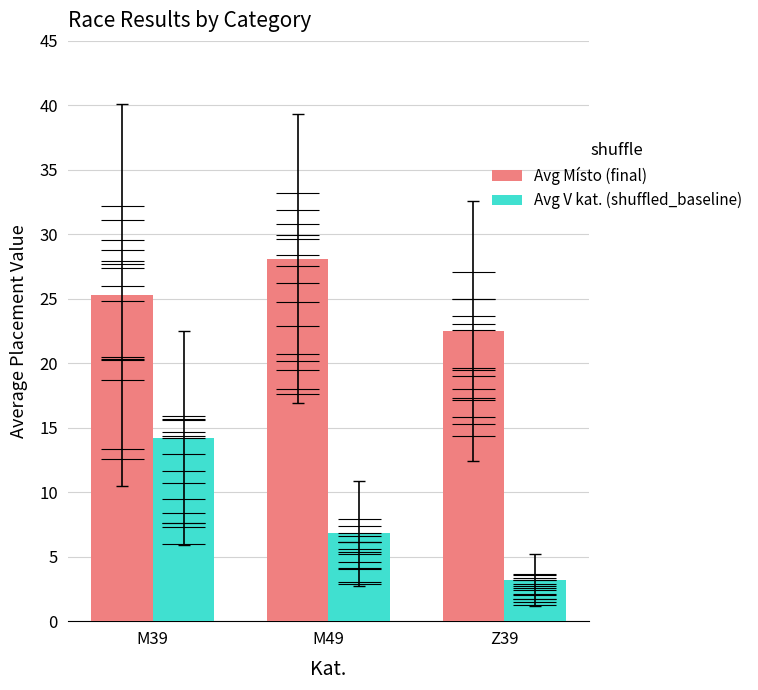

Is it true that Avg Místo (final) equals 10.9 at Z39?

False